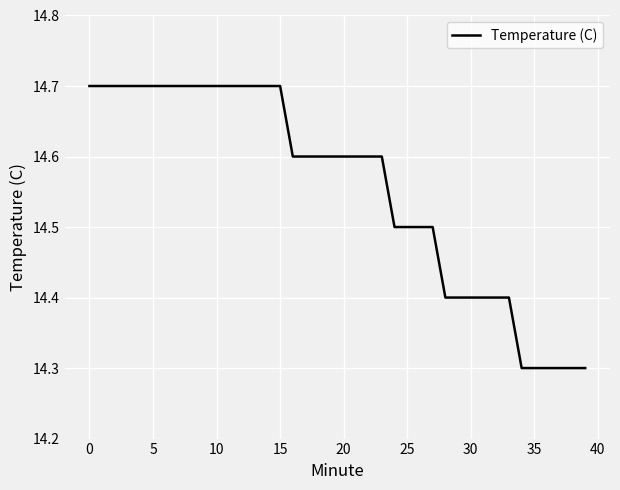

What is the smallest value displayed?

14.3